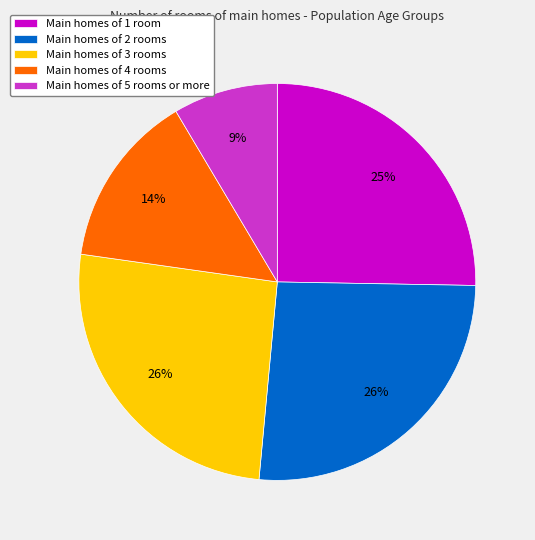

Does any single category account for the majority?

No